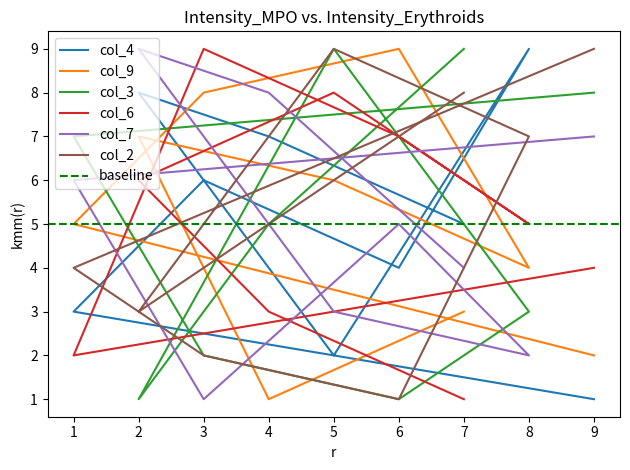

List the labels in order of col_4 value, largest first.

8, 2, 4, 3, 7, 6, 1, 5, 9